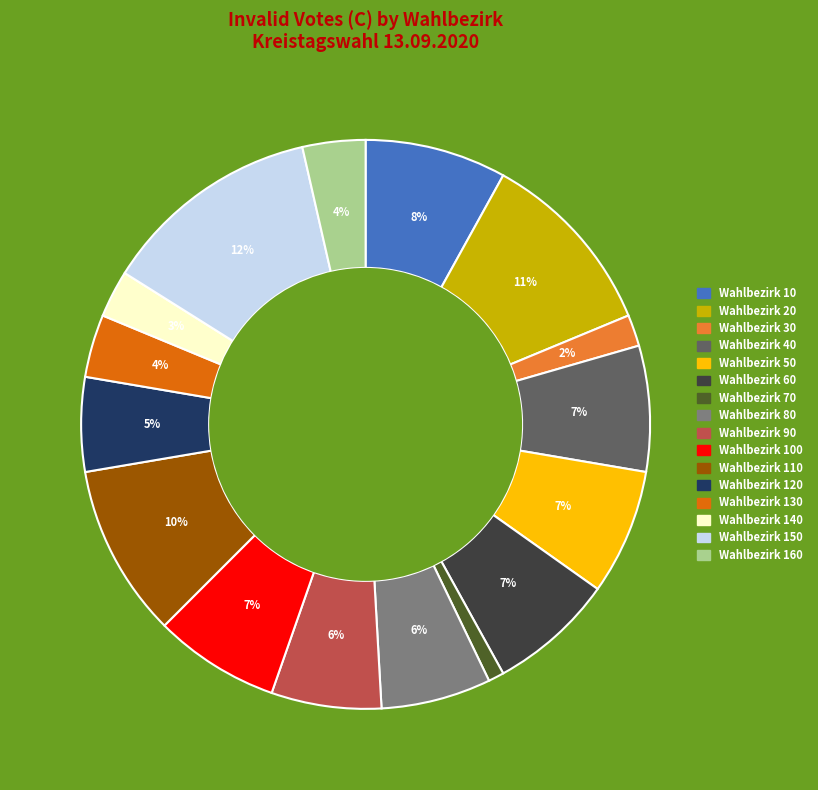

Is there any slice that represents more than half of the pie?

No